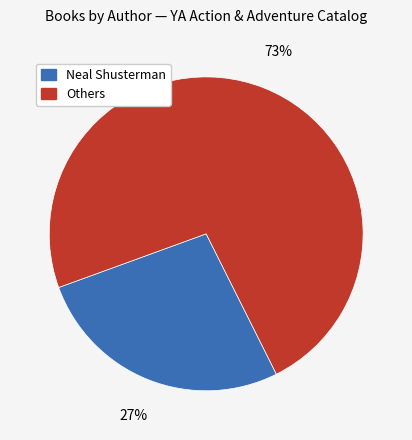

To the nearest percent, what is the difference between the largest and smallest slice percentages?

46%